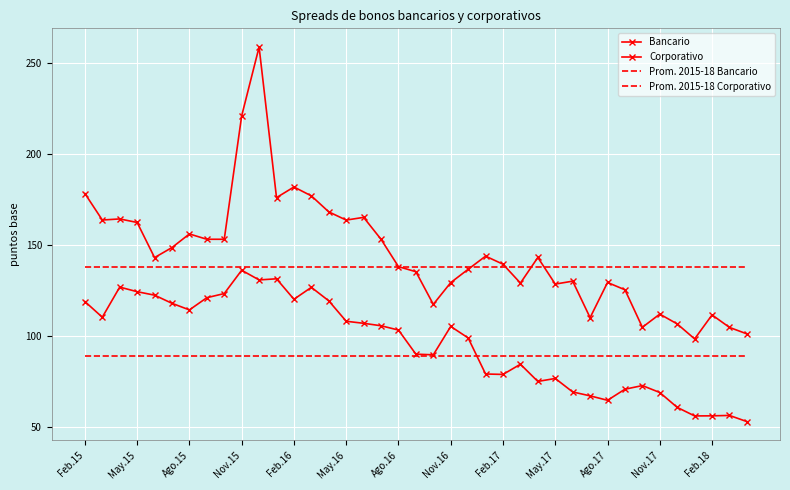

How many interior local valleys does the Bancario series have?

9